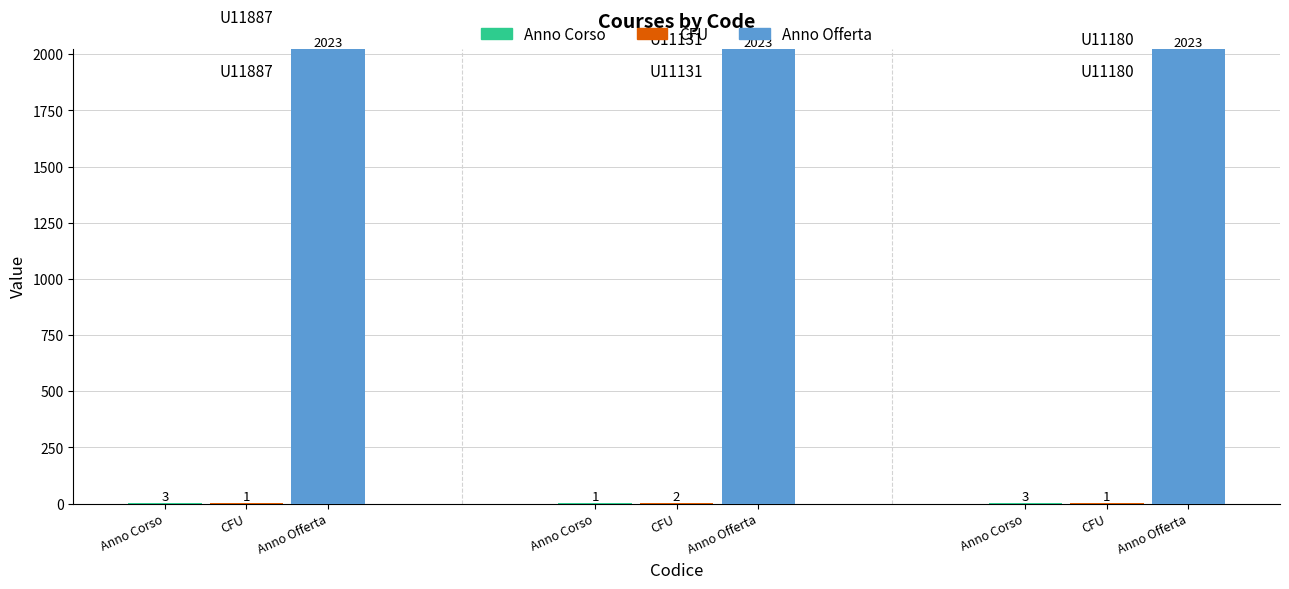

The value of Anno Offerta at U11180 is 2023. True or false?

True